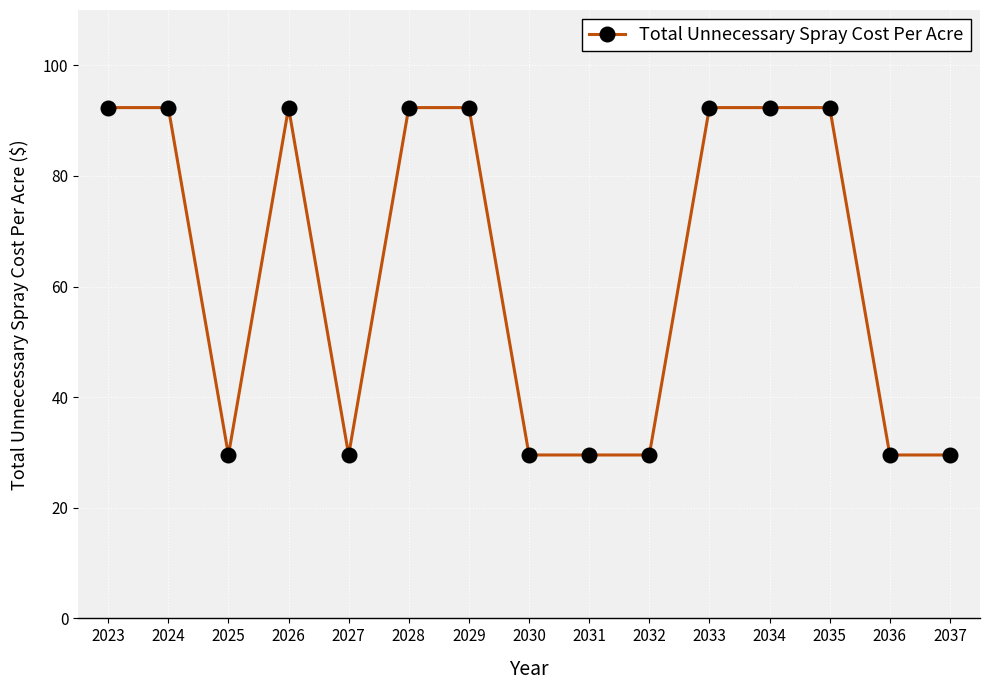

How many lines are shown in the chart?

1